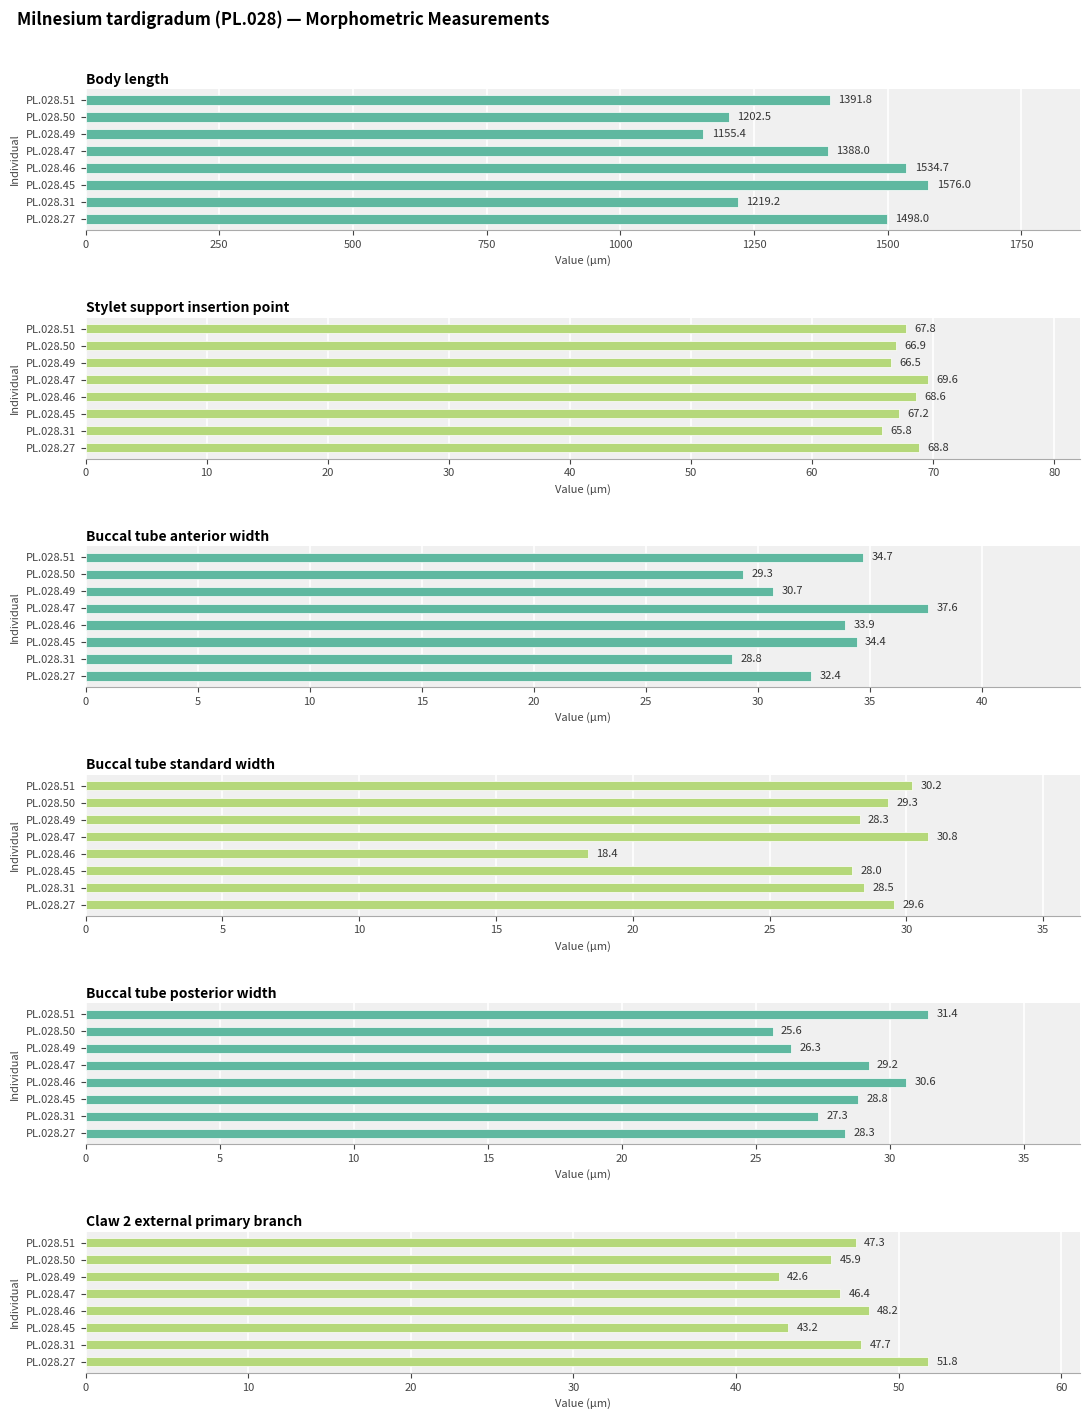

What is the value of the Stylet support insertion point bar at the 7th from the left?

66.9